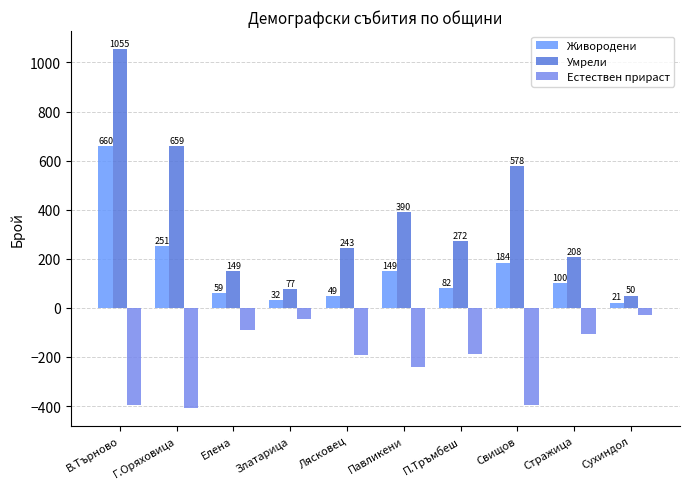

Count the number of categories in the chart.

10